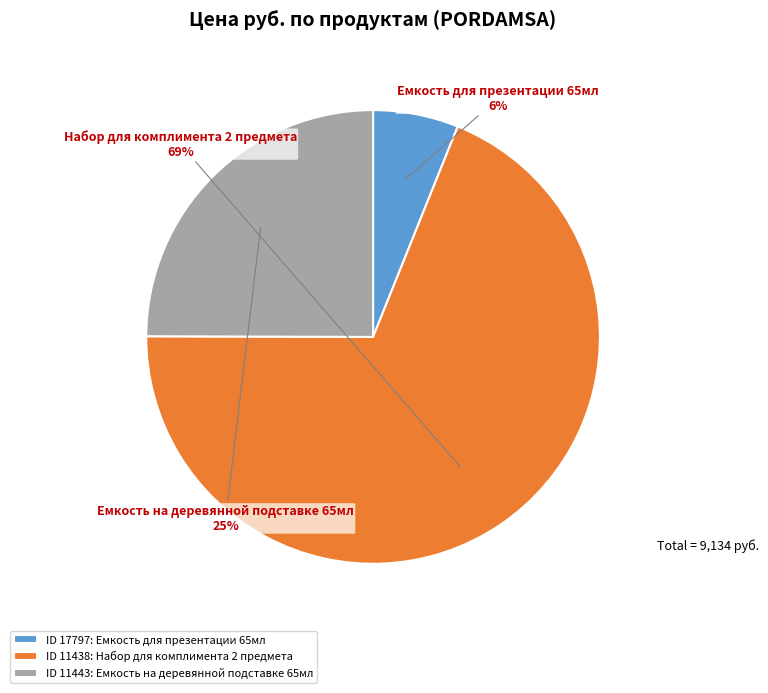

The ID 11443: Емкость на деревянной подставке 65мл slice represents 25% of the pie. True or false?

True